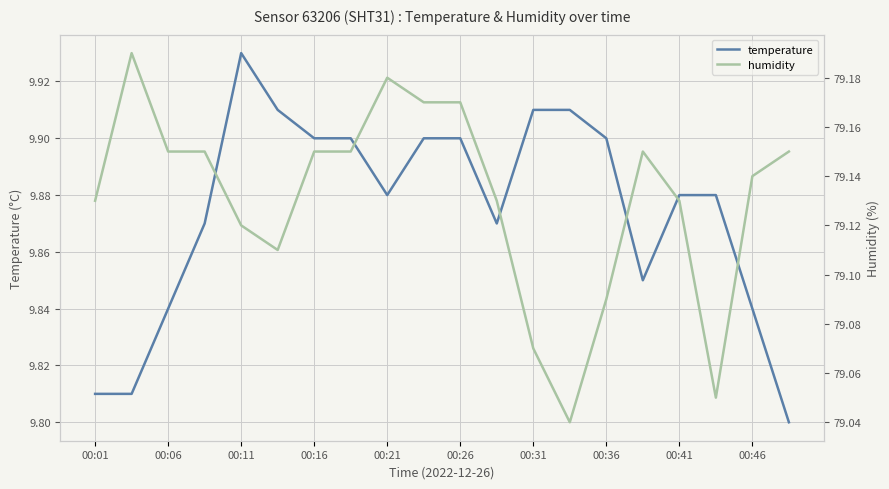

The value of temperature at 00:31 is 17.5. True or false?

False